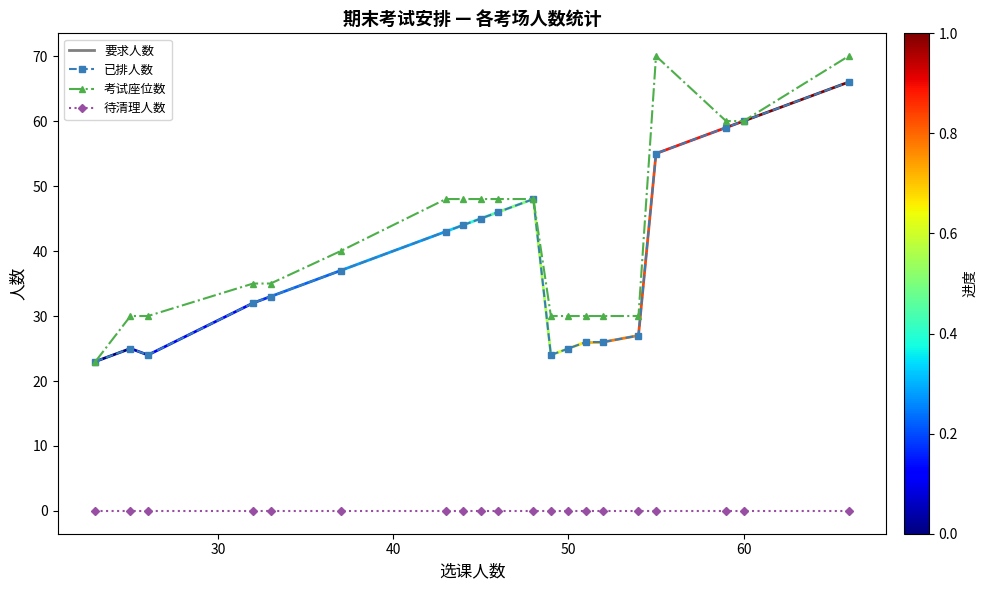

List the series in order of their peak value, lowest first.

待清理人数, 已排人数, 考试座位数